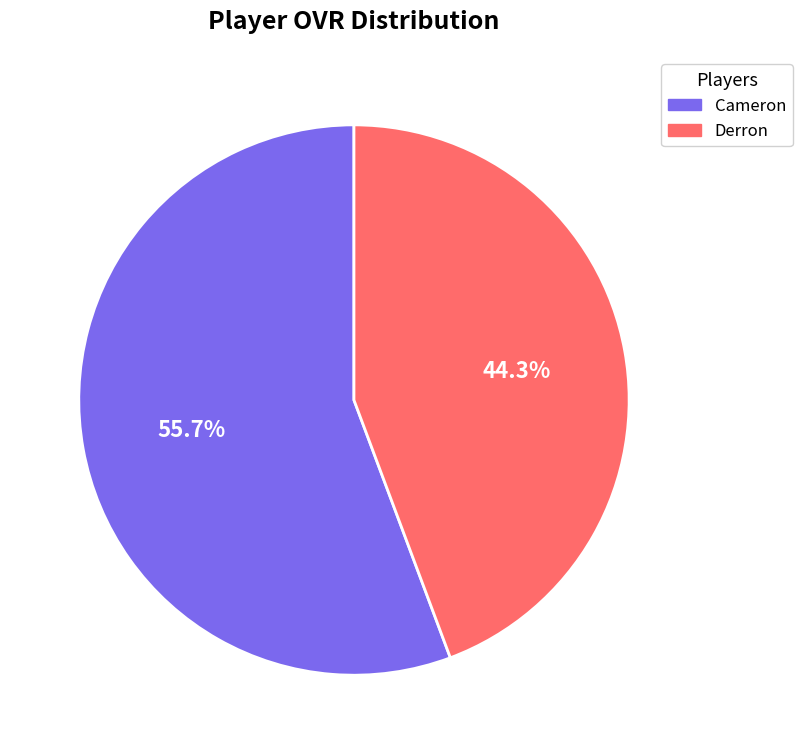

Is it true that Cameron is 61% of the pie?

False